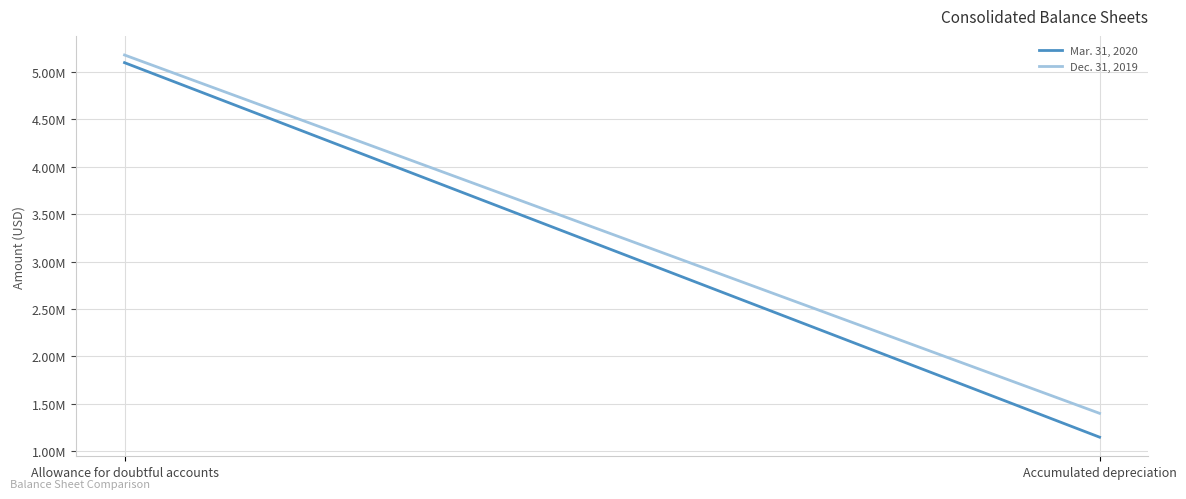

Between Allowance for doubtful accounts and Accumulated depreciation, which is larger?

Allowance for doubtful accounts